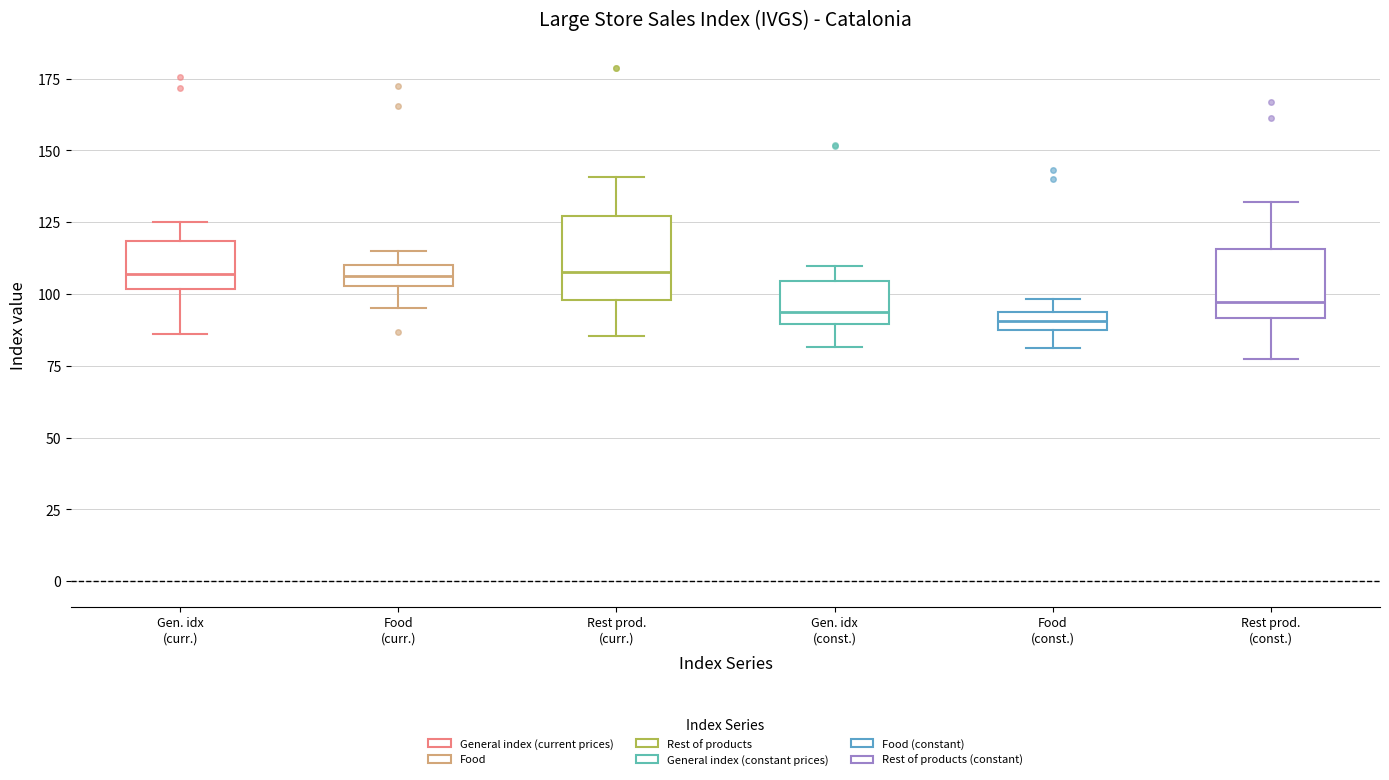

Where does the lower whisker of the box for Rest prod. (curr.) end on the y-axis? The values are not printed on the chart, so give them approximately, as read against the axis.

85